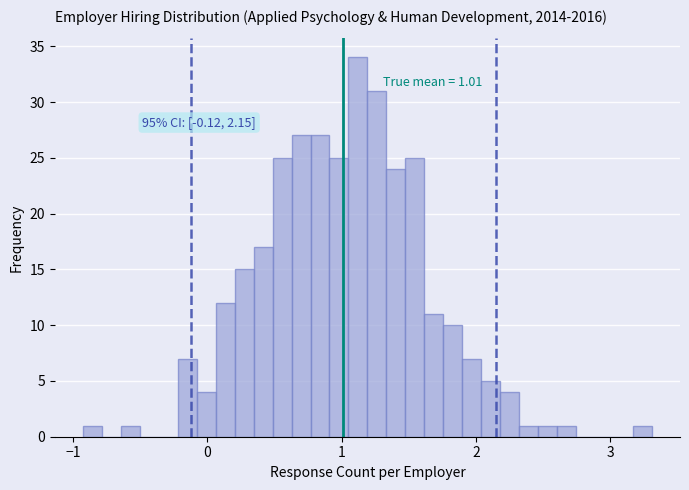

Read against the x-axis, roughly where is the centre of the tallest bar?

1.1